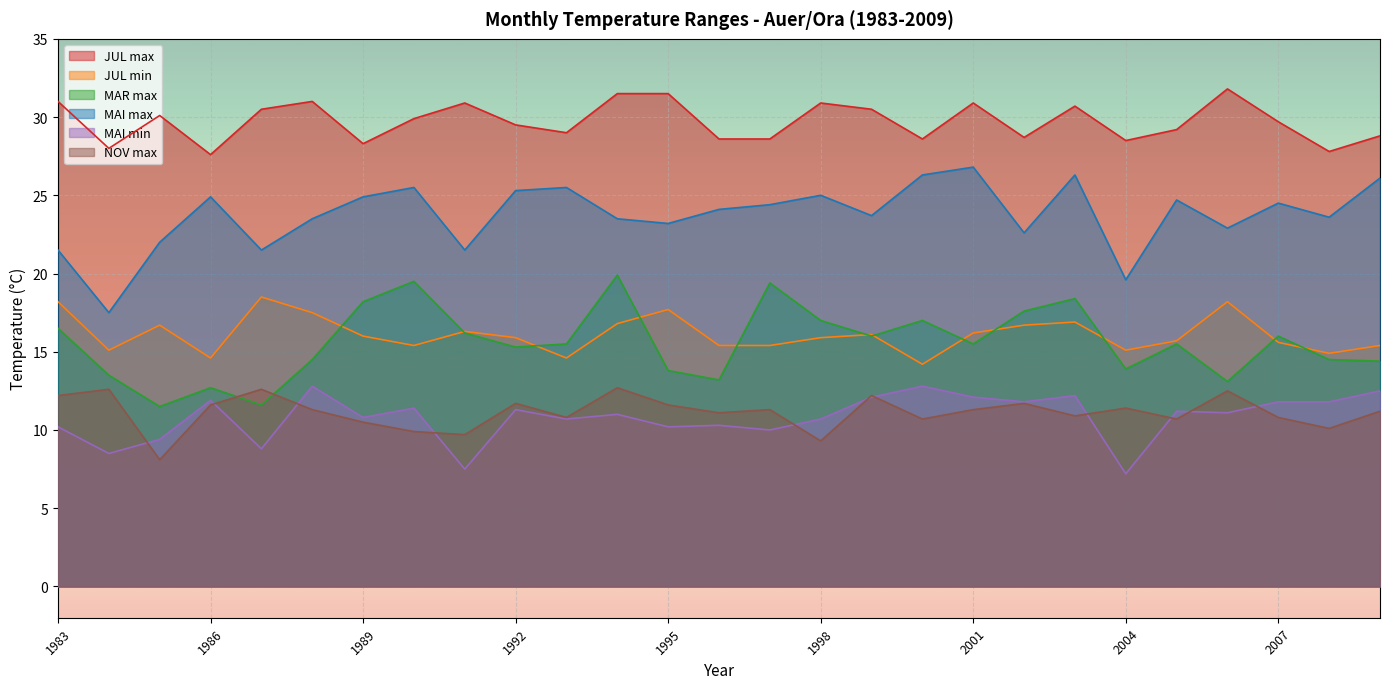

Reading left to right, list all the values displayed in this chart.

JUL max: 1983=31.0	1984=28.0	1985=30.1	1986=27.6	1987=30.5	1988=31.0	1989=28.3	1990=29.9	1991=30.9	1992=29.5	1993=29.0	1994=31.5	1995=31.5	1996=28.6	1997=28.6	1998=30.9	1999=30.5	2000=28.6	2001=30.9	2002=28.7	2003=30.7	2004=28.5	2005=29.2	2006=31.8	2007=29.7	2008=27.8	2009=28.8
JUL min: 1983=18.2	1984=15.1	1985=16.7	1986=14.6	1987=18.5	1988=17.5	1989=16.0	1990=15.4	1991=16.3	1992=15.9	1993=14.6	1994=16.8	1995=17.7	1996=15.4	1997=15.4	1998=15.9	1999=16.1	2000=14.2	2001=16.2	2002=16.7	2003=16.9	2004=15.1	2005=15.7	2006=18.2	2007=15.6	2008=14.9	2009=15.4
MAR max: 1983=16.5	1984=13.5	1985=11.5	1986=12.7	1987=11.6	1988=14.5	1989=18.2	1990=19.5	1991=16.2	1992=15.3	1993=15.5	1994=19.9	1995=13.8	1996=13.2	1997=19.4	1998=17.0	1999=16.0	2000=17.0	2001=15.5	2002=17.6	2003=18.4	2004=13.9	2005=15.5	2006=13.1	2007=16.0	2008=14.5	2009=14.4
MAI max: 1983=21.5	1984=17.5	1985=22.0	1986=24.9	1987=21.5	1988=23.5	1989=24.9	1990=25.5	1991=21.5	1992=25.3	1993=25.5	1994=23.5	1995=23.2	1996=24.1	1997=24.4	1998=25.0	1999=23.7	2000=26.3	2001=26.8	2002=22.6	2003=26.3	2004=19.6	2005=24.7	2006=22.9	2007=24.5	2008=23.6	2009=26.1
MAI min: 1983=10.2	1984=8.5	1985=9.4	1986=11.9	1987=8.8	1988=12.8	1989=10.8	1990=11.4	1991=7.5	1992=11.3	1993=10.7	1994=11.0	1995=10.2	1996=10.3	1997=10.0	1998=10.7	1999=12.1	2000=12.8	2001=12.1	2002=11.8	2003=12.2	2004=7.2	2005=11.2	2006=11.1	2007=11.8	2008=11.8	2009=12.5
NOV max: 1983=12.2	1984=12.6	1985=8.1	1986=11.6	1987=12.6	1988=11.3	1989=10.5	1990=9.9	1991=9.7	1992=11.7	1993=10.8	1994=12.7	1995=11.6	1996=11.1	1997=11.3	1998=9.3	1999=12.2	2000=10.7	2001=11.3	2002=11.7	2003=10.9	2004=11.4	2005=10.7	2006=12.5	2007=10.8	2008=10.1	2009=11.2